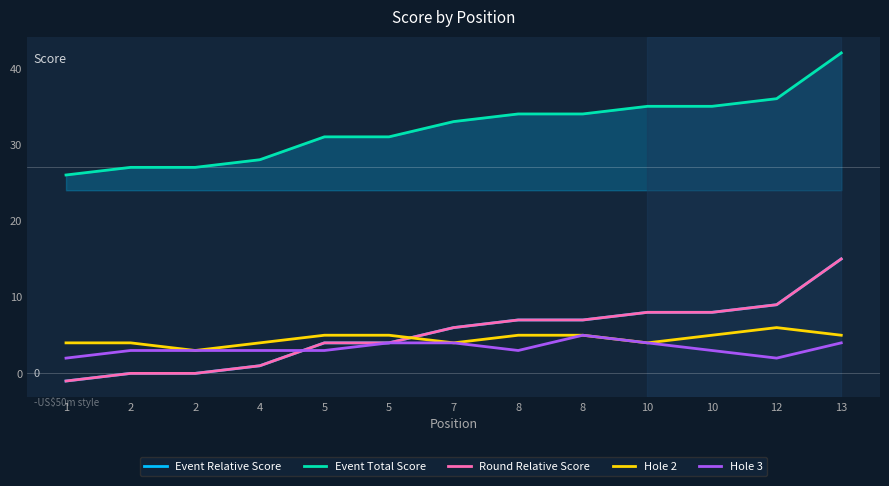

At which label is Event Total Score closest to 34?

8